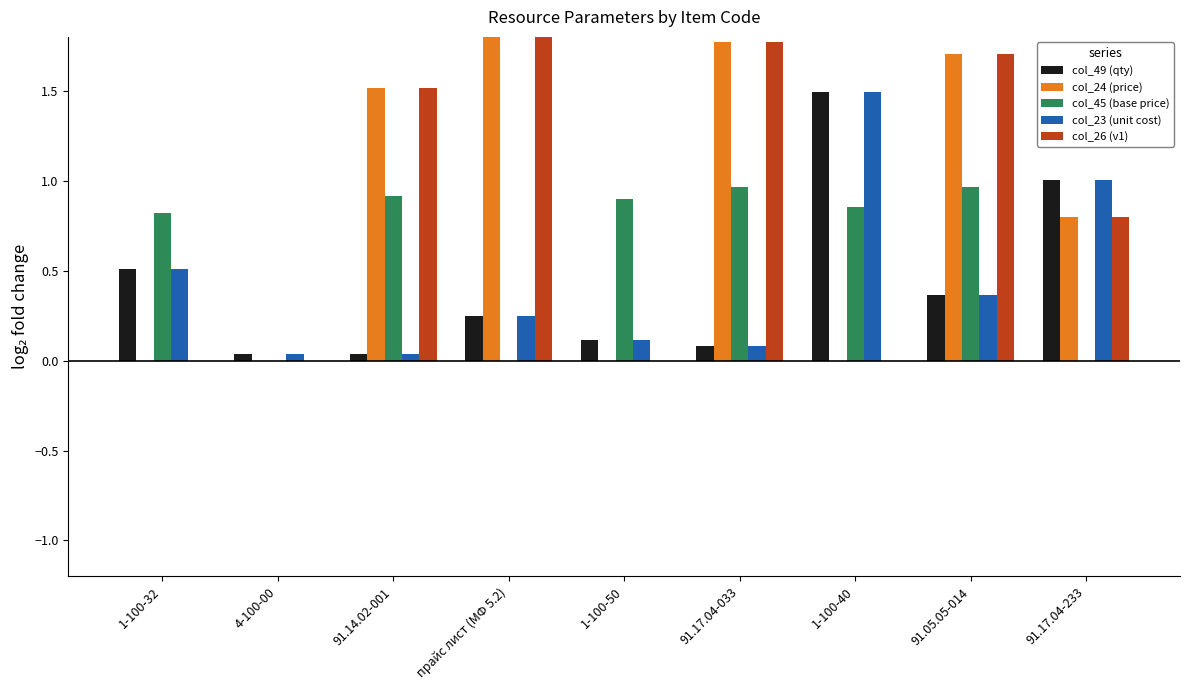

Reading left to right, list all the values displayed in this chart.

col_49 (qty): 0.5	0.0	0.0	0.2	0.1	0.1	1.5	0.4	1.0
col_24 (price): 0.0	0.0	1.5	3.1	0.0	1.8	0.0	1.7	0.8
col_45 (base price): 0.8	0.0	0.9	0.0	0.9	1.0	0.9	1.0	0.0
col_23 (unit cost): 0.5	0.0	0.0	0.2	0.1	0.1	1.5	0.4	1.0
col_26 (v1): 0.0	0.0	1.5	3.1	0.0	1.8	0.0	1.7	0.8